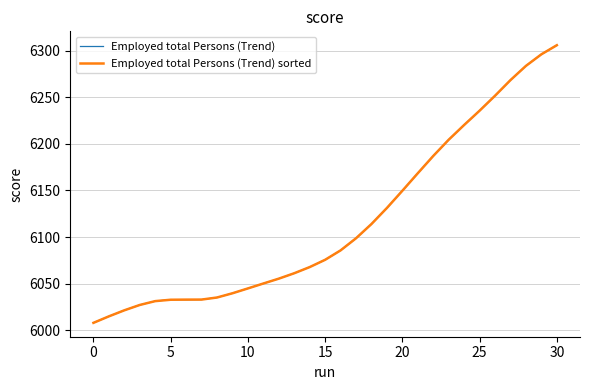

How many lines are shown in the chart?

2